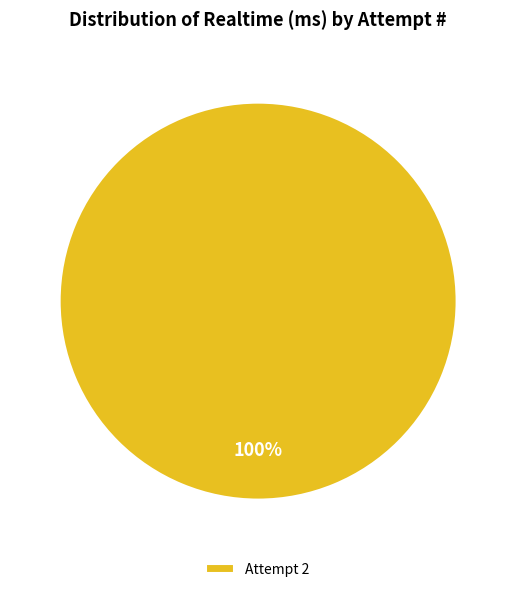

Is it true that Attempt 2 is 100% of the pie?

True